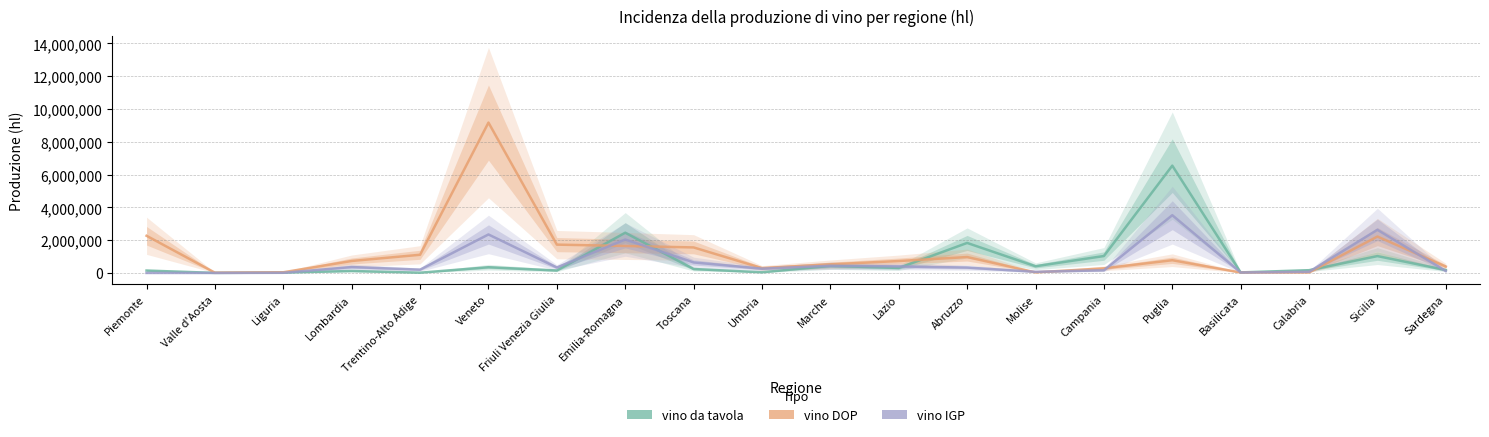

What is the sum of all vino DOP values?

24550297